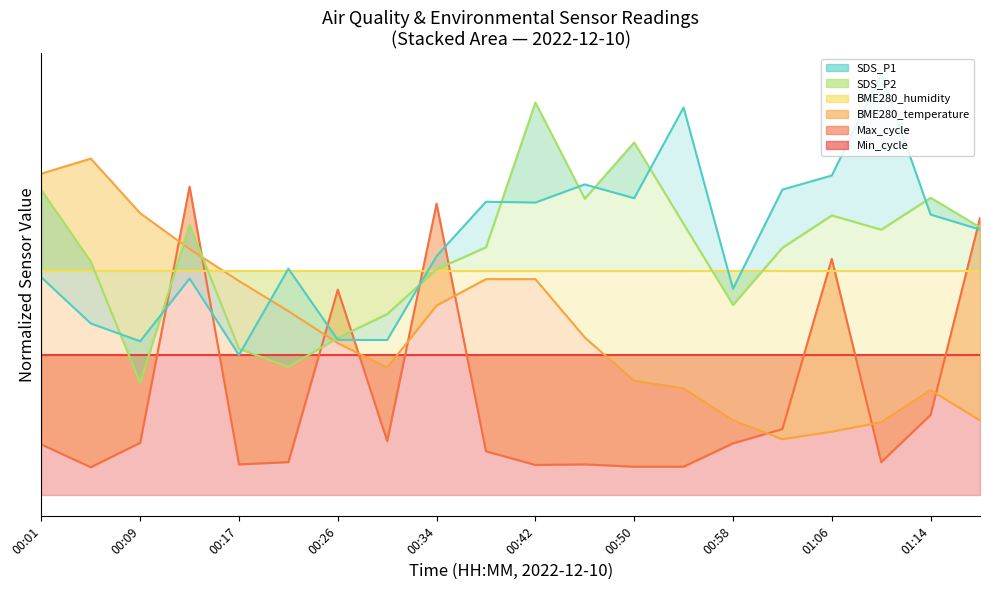

What is the total value across all series at 01:06?

3.2